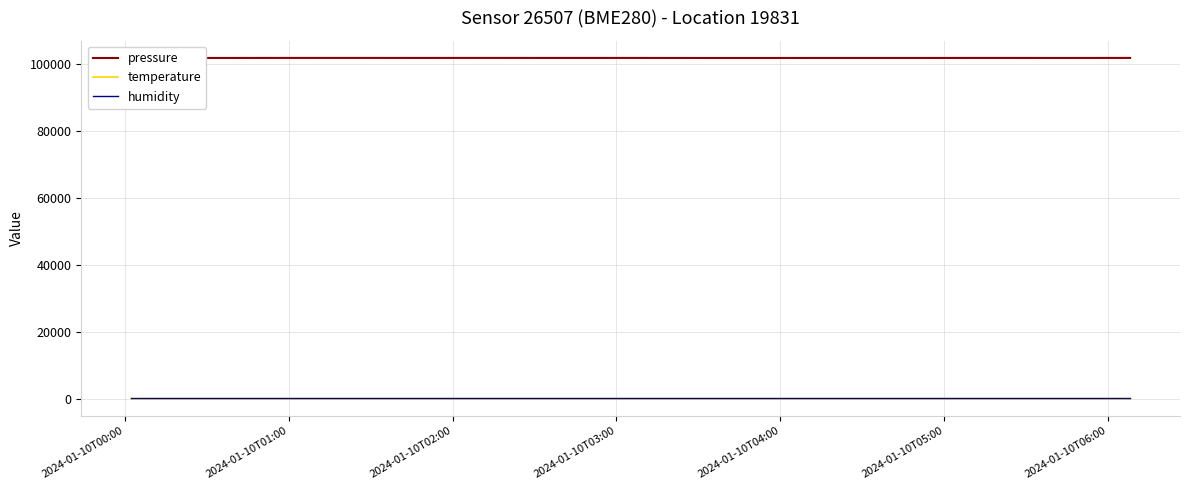

Which series has the widest spread of values?

pressure